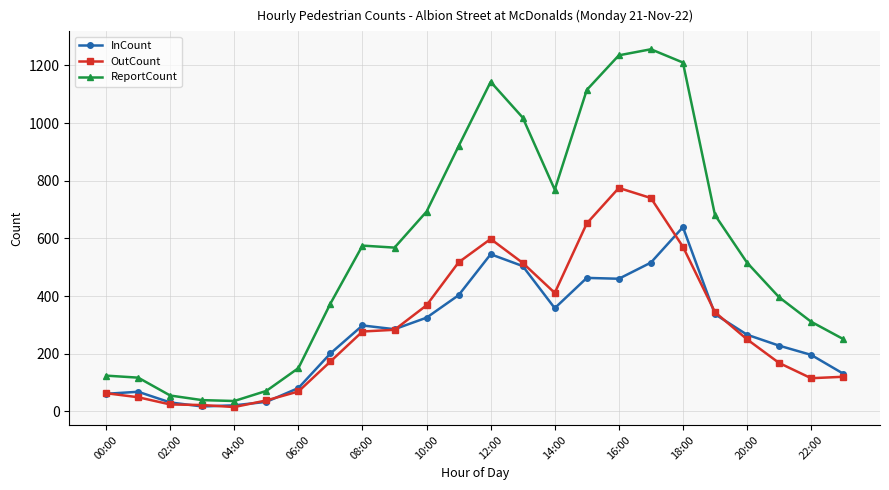

What is the greatest value displayed?

1256